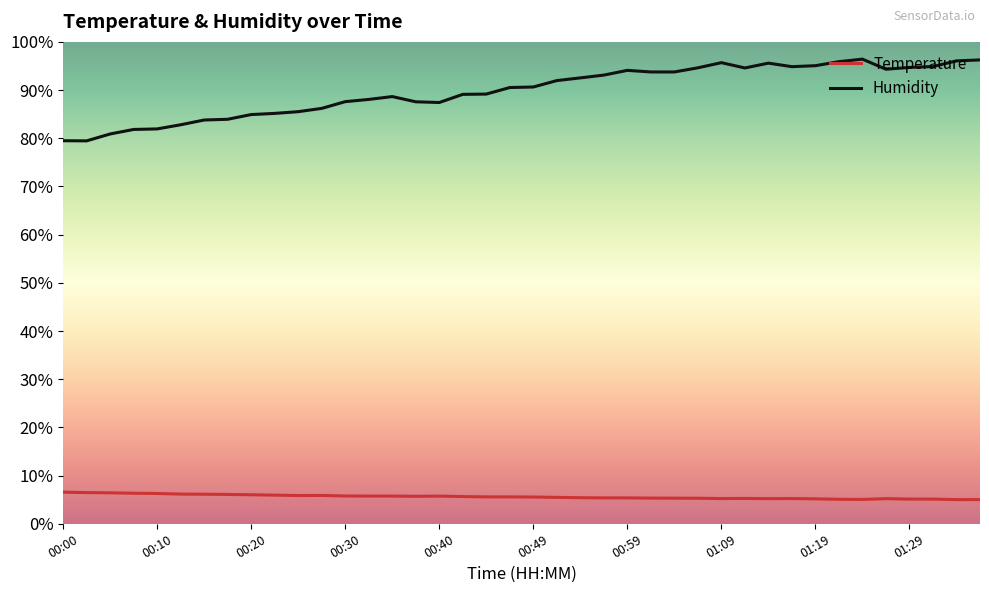

What is the difference between the maximum and second lowest values in the Humidity series?

16.9